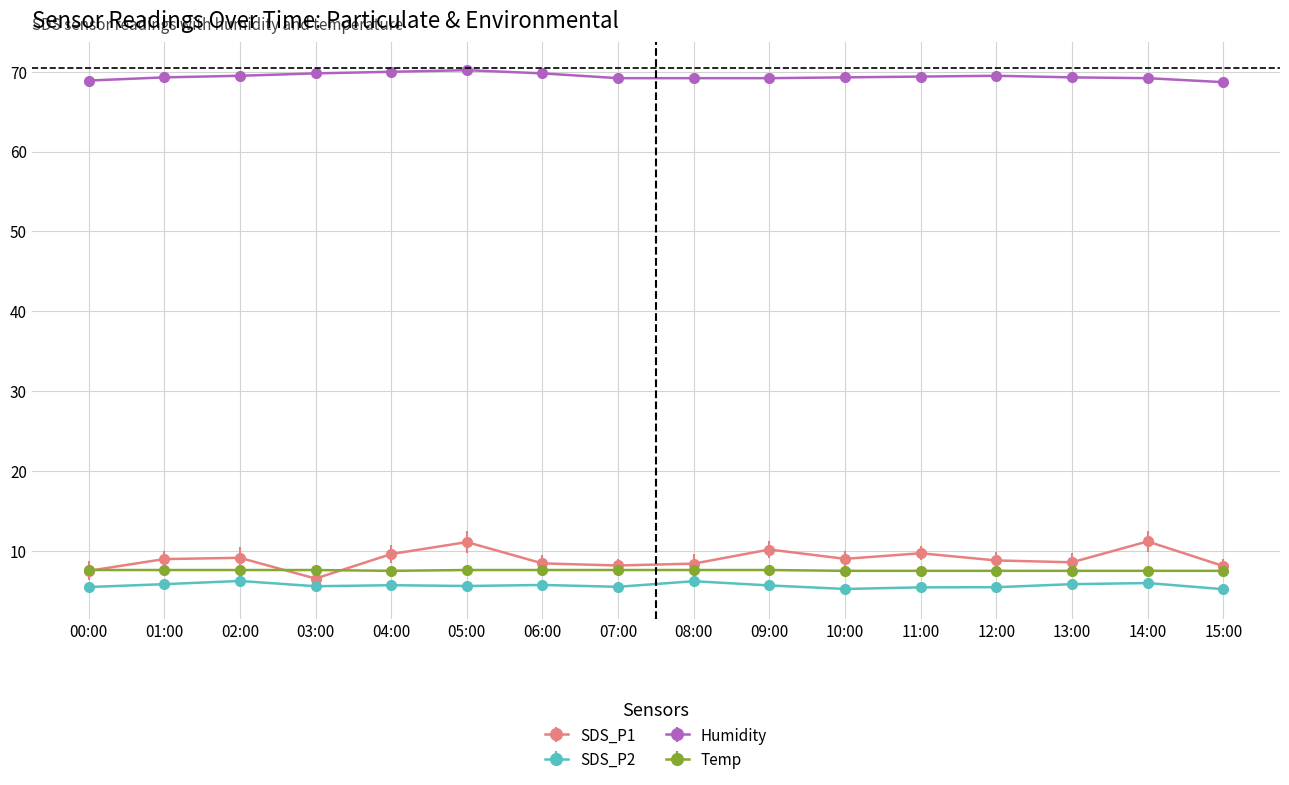

Is this an area chart (filled region under the line)?

No